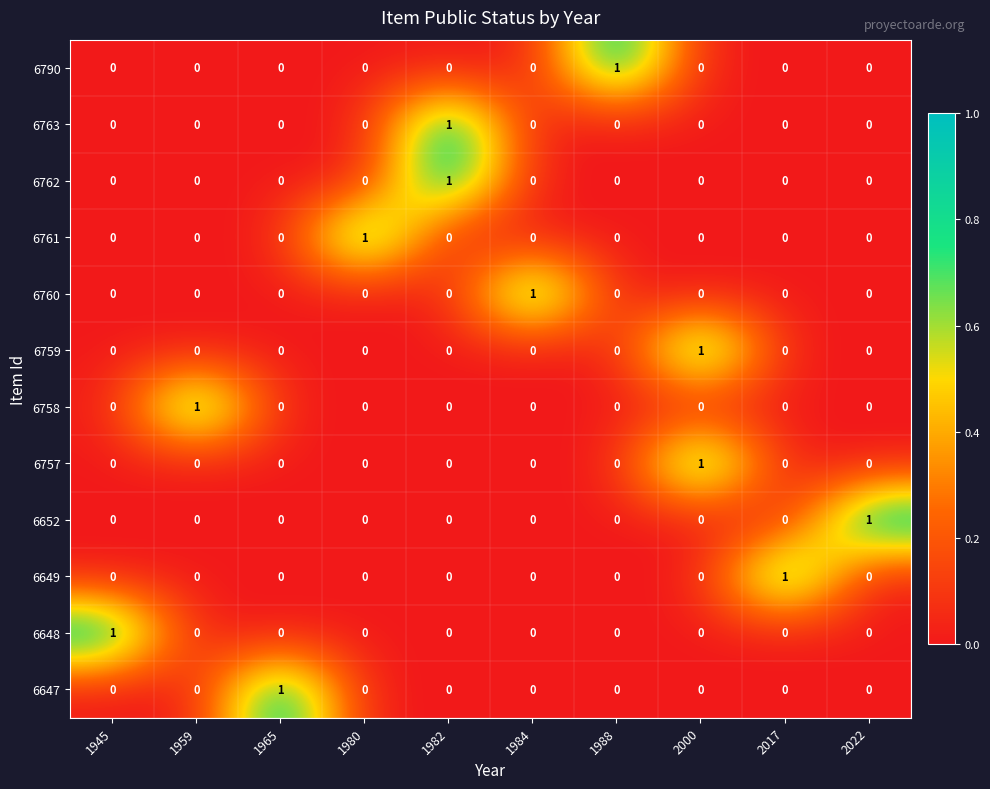

The value of 6760 at 1980 is 1. True or false?

False